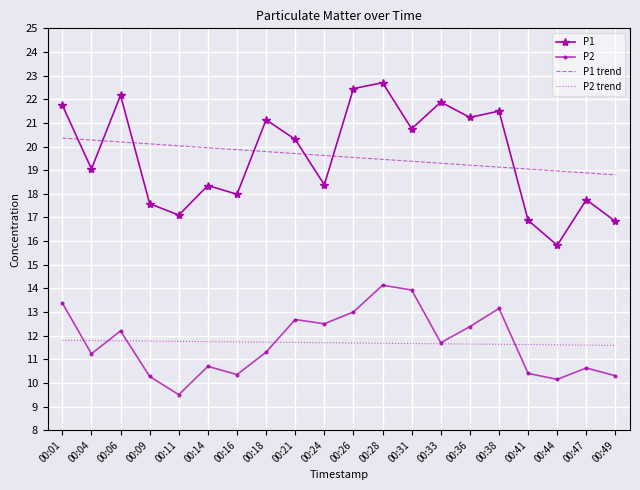

True or false: P1 trend and P2 trend cross at least once.

False